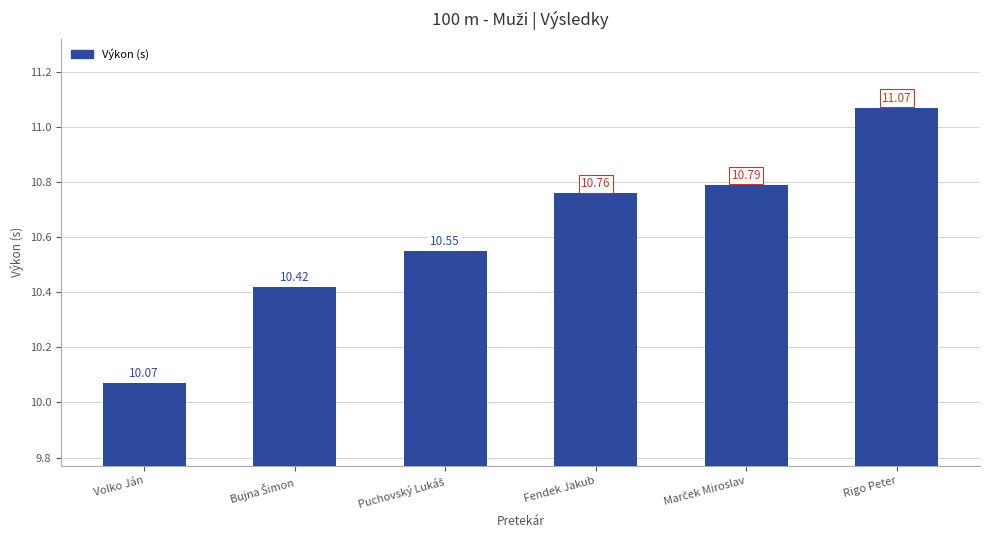

What is the label of the 3rd bar from the right?

Fendek Jakub